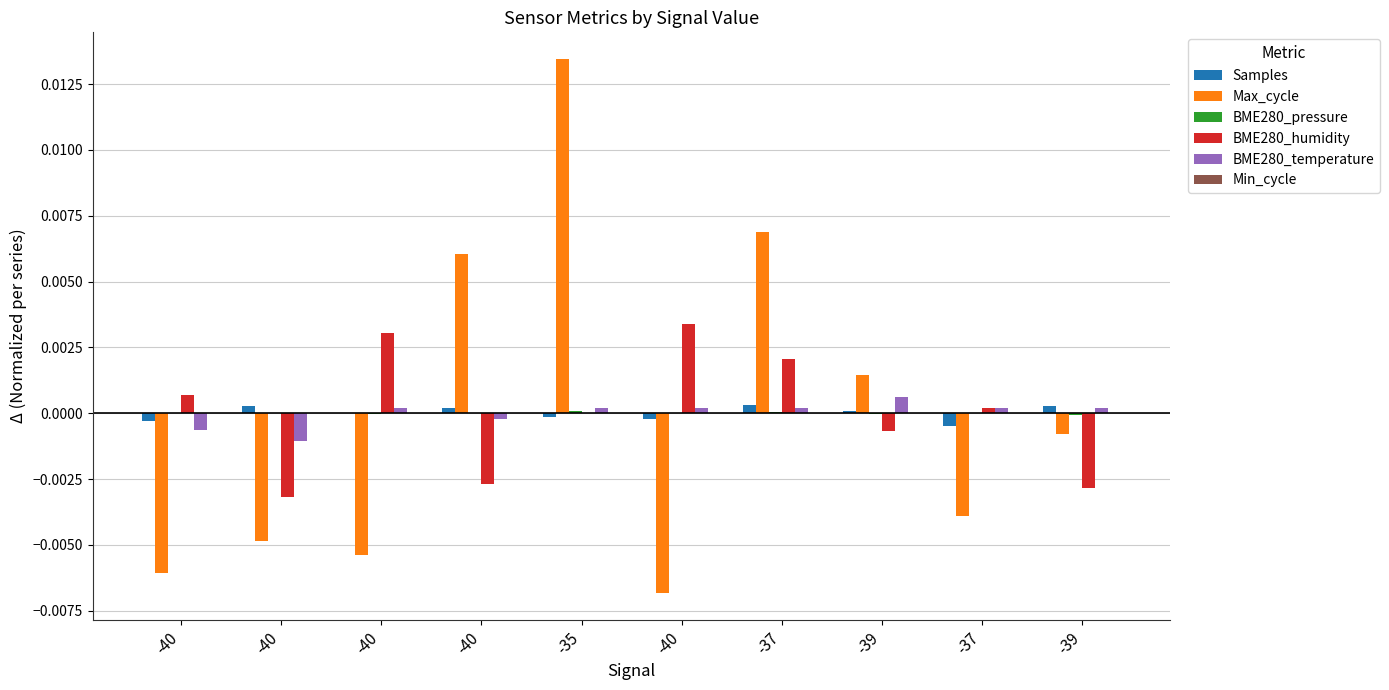

Between -37 and -37, which is larger?

-37